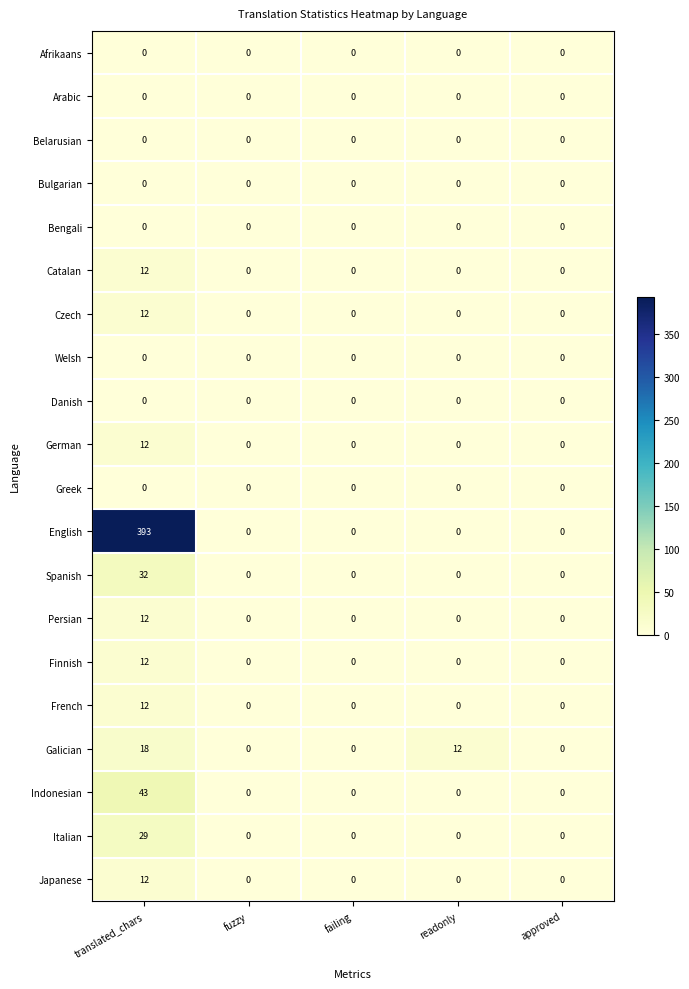

How many values in German are above zero?

1